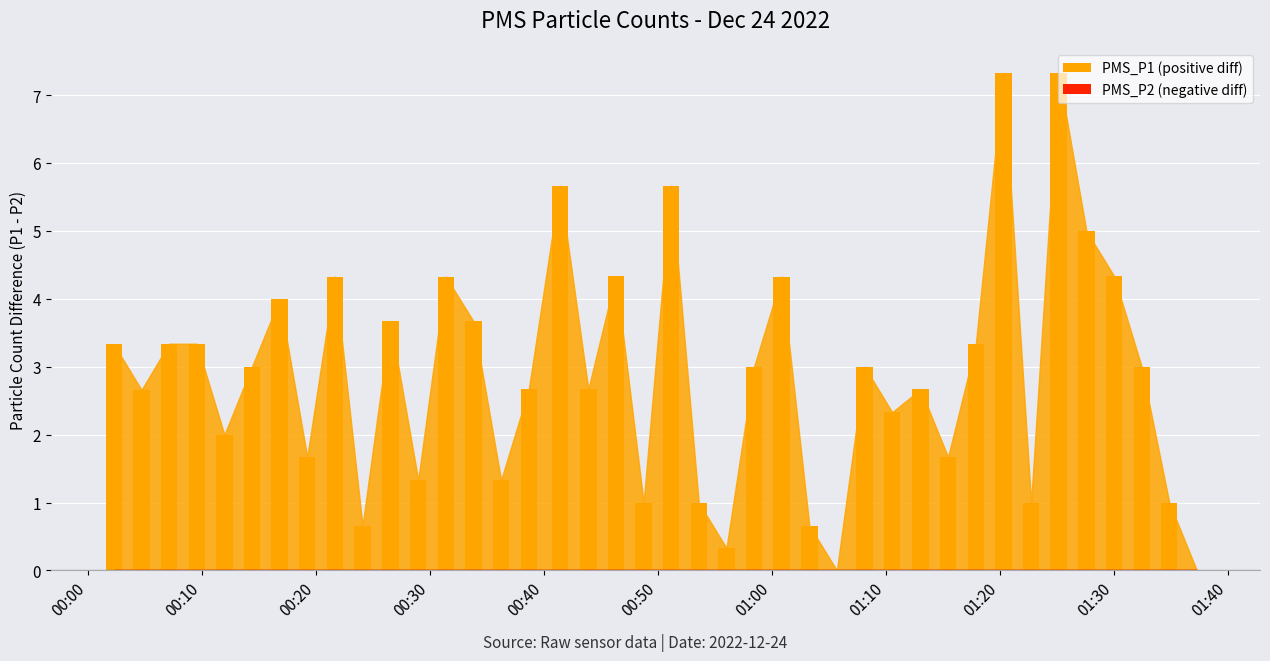

What is the sum of all values?

116.0